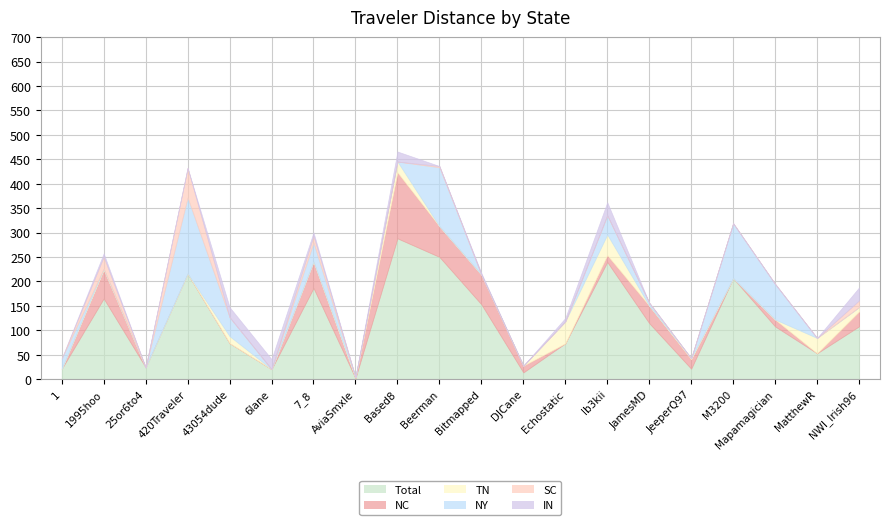

List the series in order of their peak value, lowest first.

IN, TN, SC, NC, NY, Total